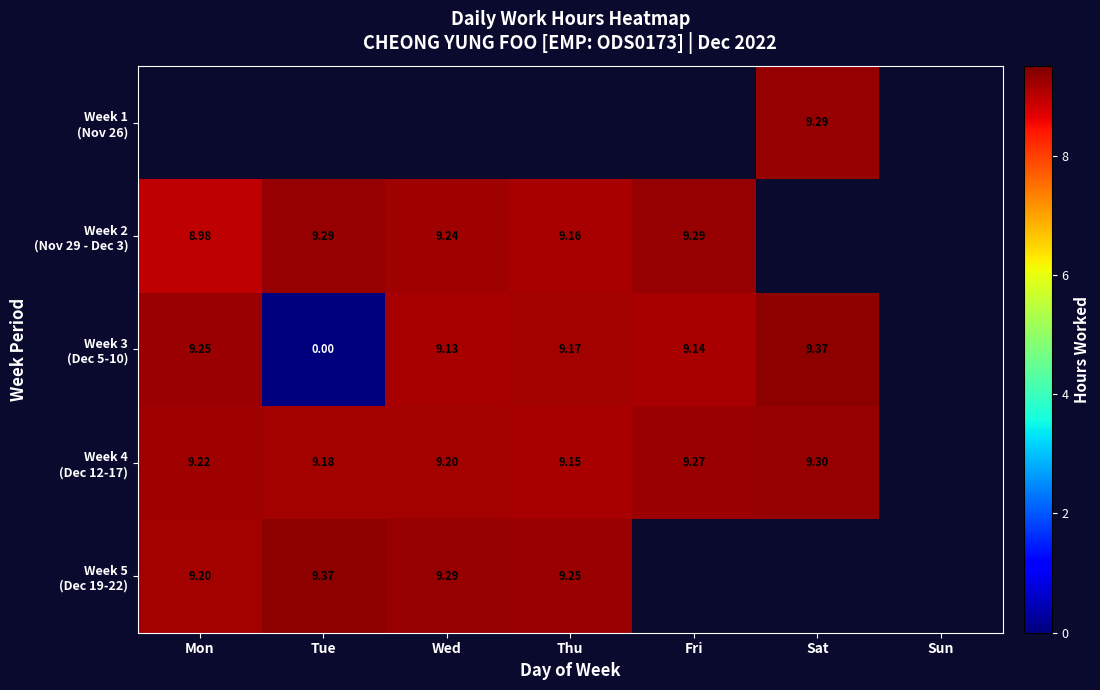

True or false: Week 2 (Nov 29 - Dec 3) has a value of 9.2 at Thu.

True